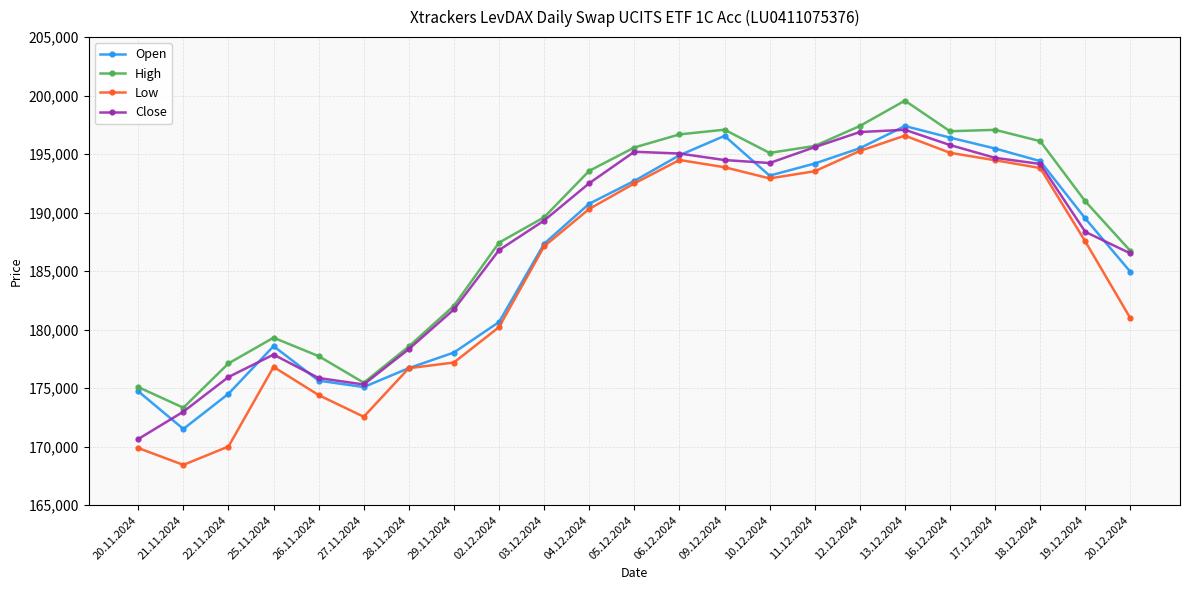

What is the difference between the highest and lowest values at 03.12.2024?

2482